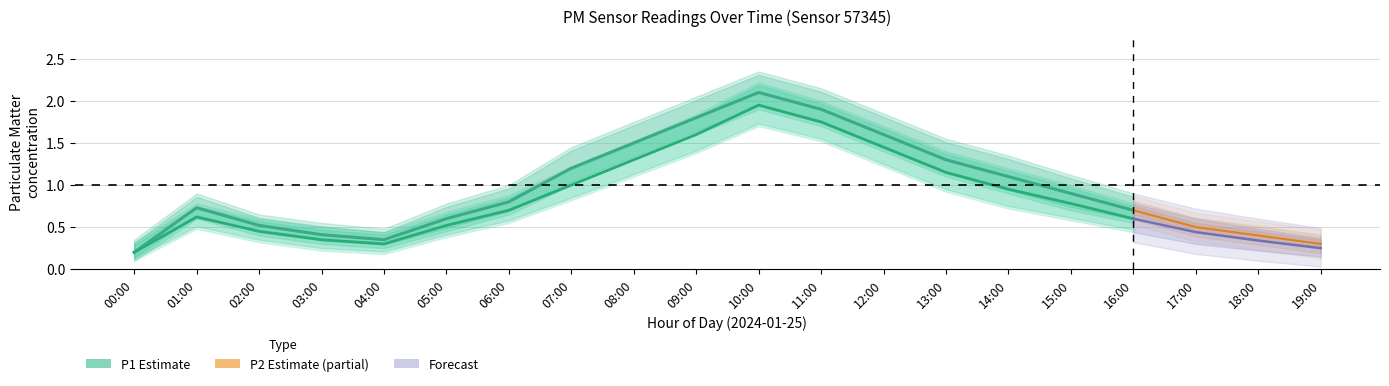

Which series has the largest total across all categories?

P1_hi